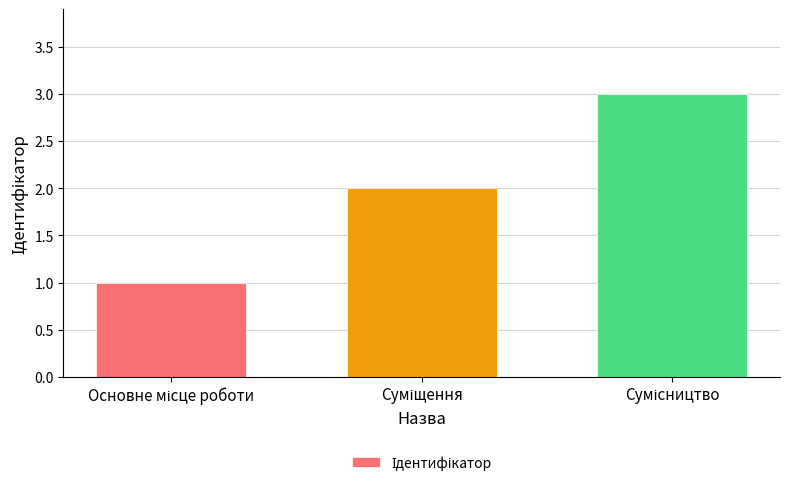

What is the sum of all values?

6